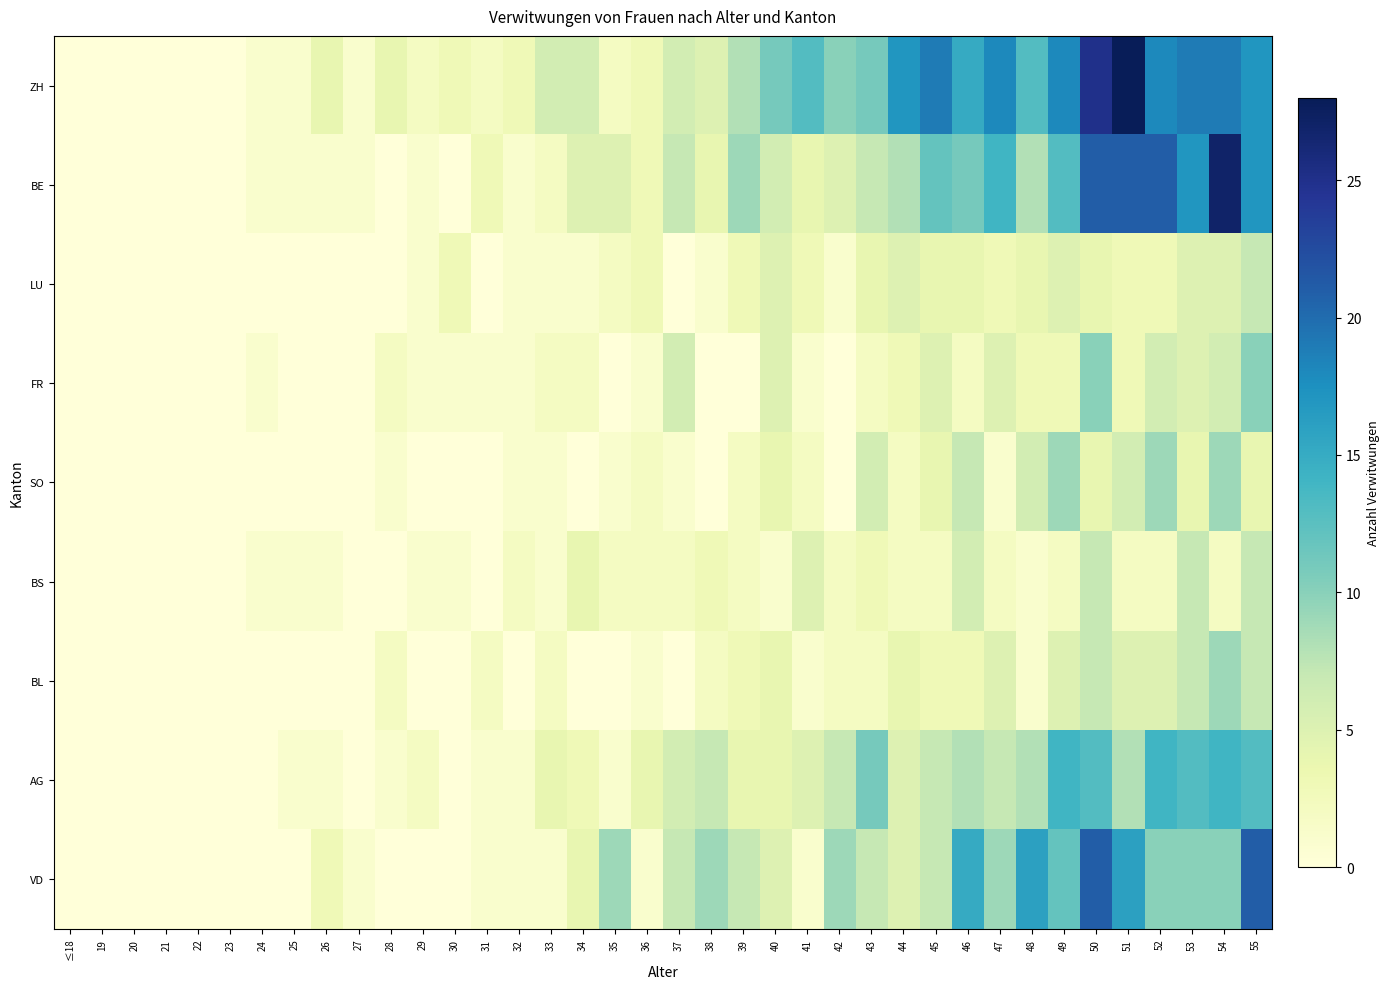

How many distinct data groups are displayed?

9